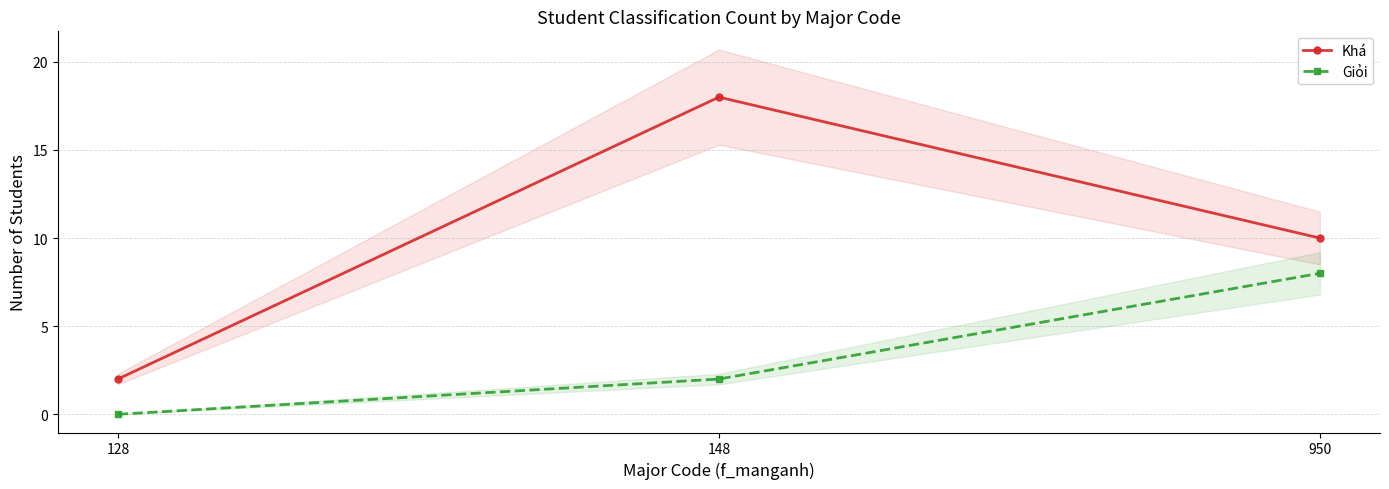

Count the number of categories in the chart.

3